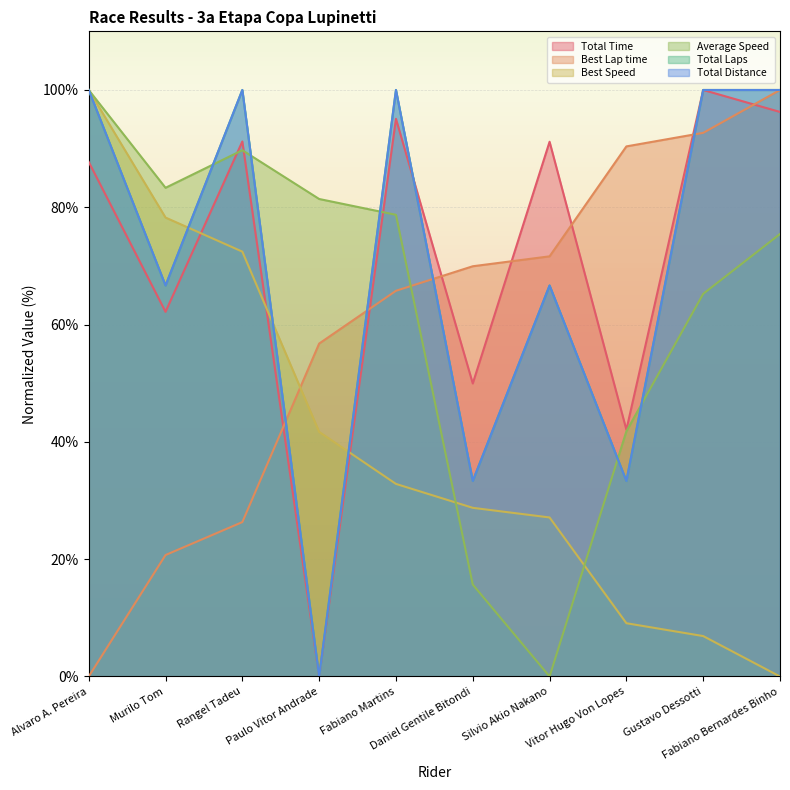

Does the chart display data point markers on the line(s)?

No